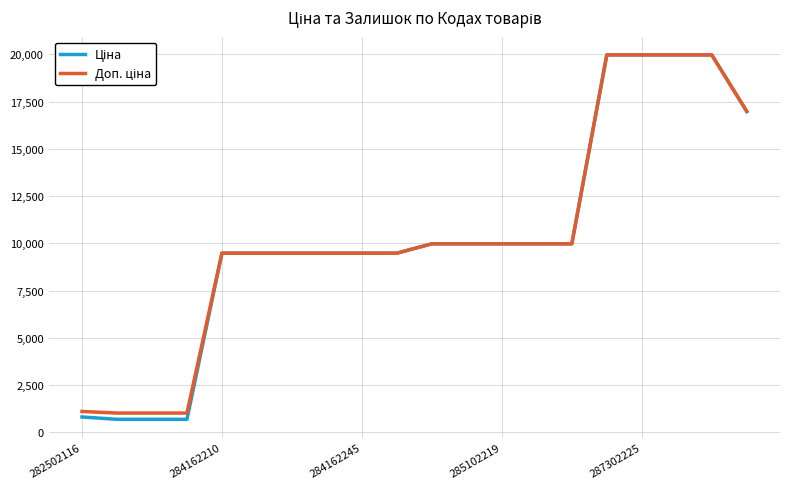

What is the smallest value displayed?

693.7